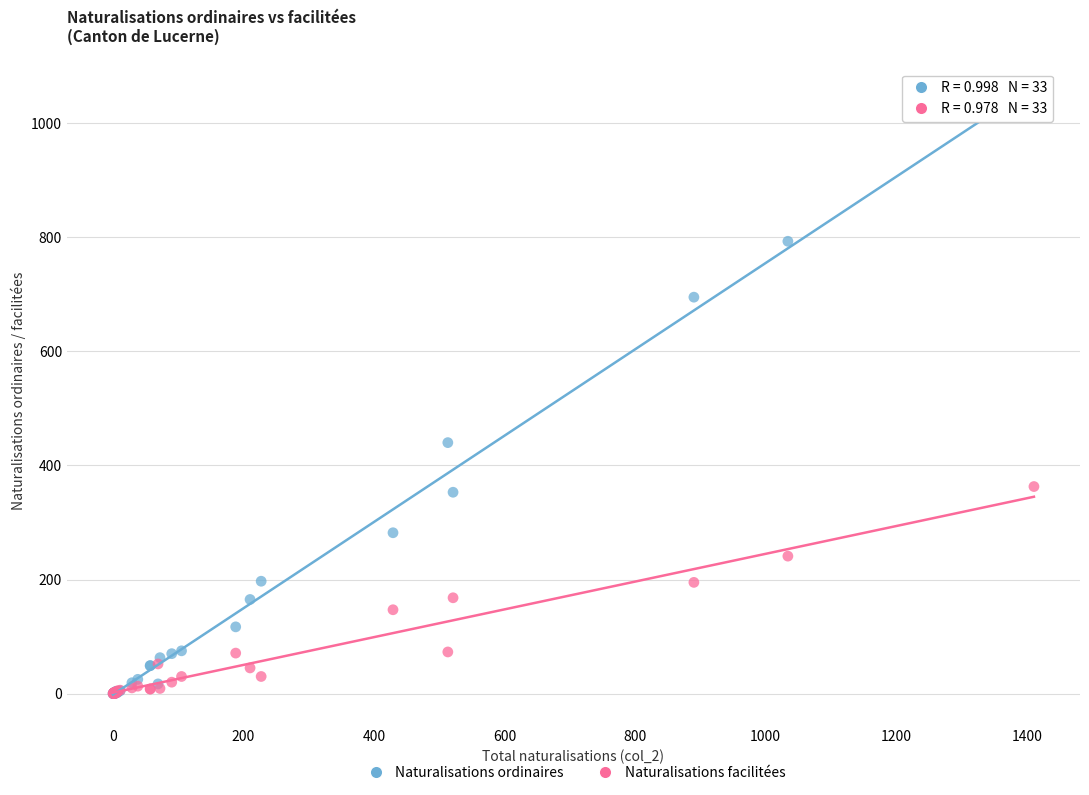

In the Naturalisations ordinaires series, what Y value is closest to 524?

440